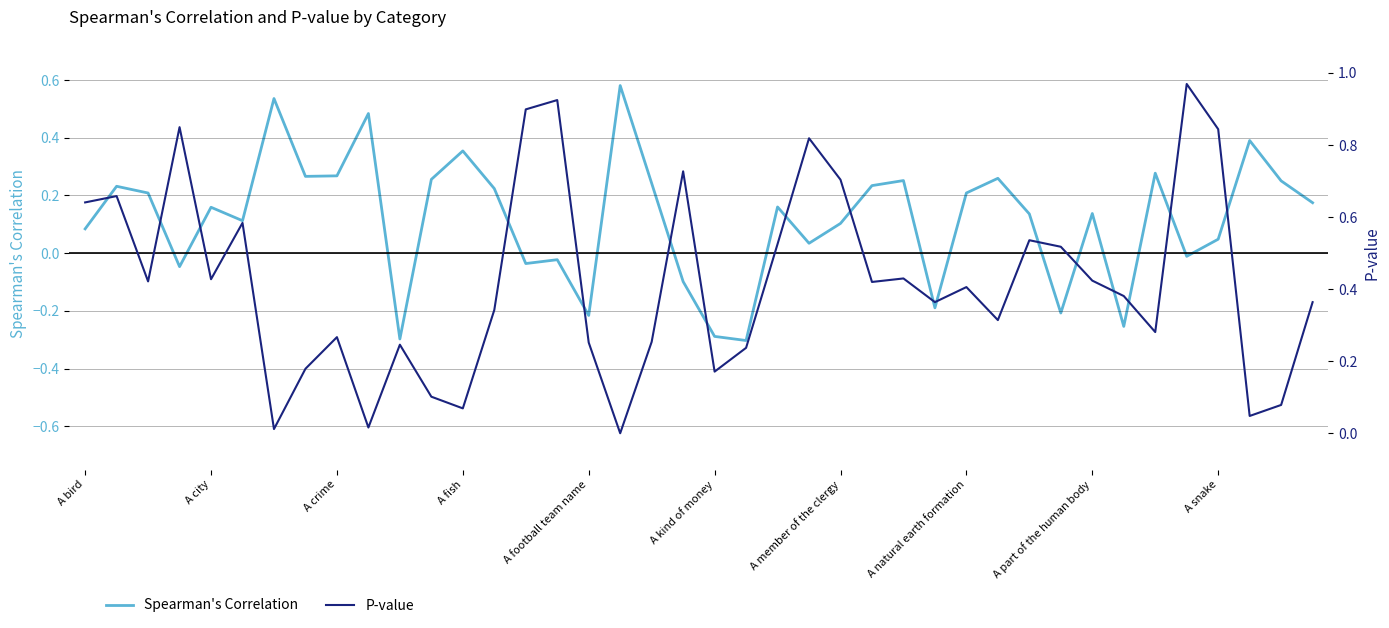

At how many categories does at least one series exceed 0?

40